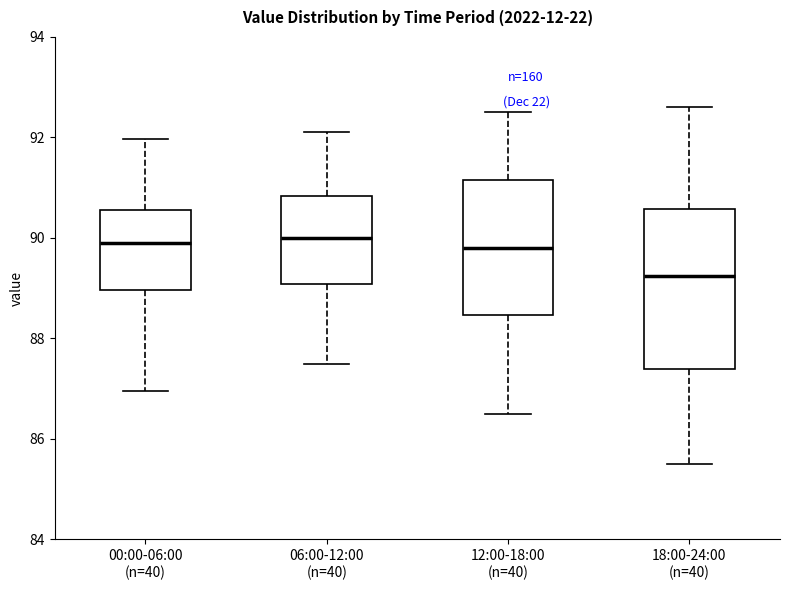

Reading left to right, read every box against the y-axis: the position of its median line, the range the box covers, and the ends of its whiskers. The values are not printed on the chart, so give them approximately, as read against the axis.

00:00-06:00 (n=40): median 89.8, box 89.0 to 90.6, whiskers 87.0 to 92.0
06:00-12:00 (n=40): median 90.0, box 89.0 to 90.8, whiskers 87.6 to 92.2
12:00-18:00 (n=40): median 89.8, box 88.4 to 91.2, whiskers 86.6 to 92.6
18:00-24:00 (n=40): median 89.2, box 87.4 to 90.6, whiskers 85.6 to 92.6